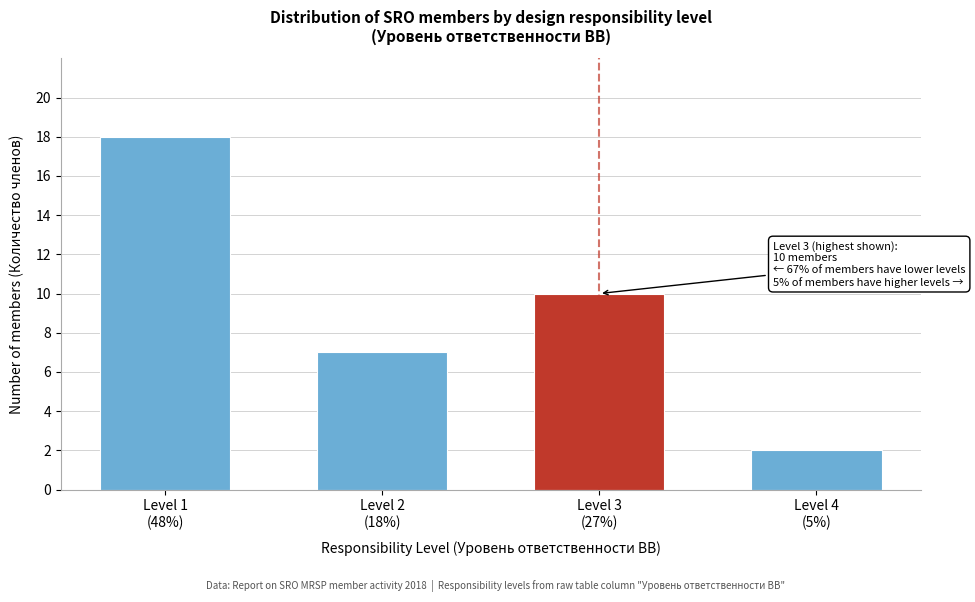

Reading right to left, transcribe all the data shown in this chart.

2	10	7	18